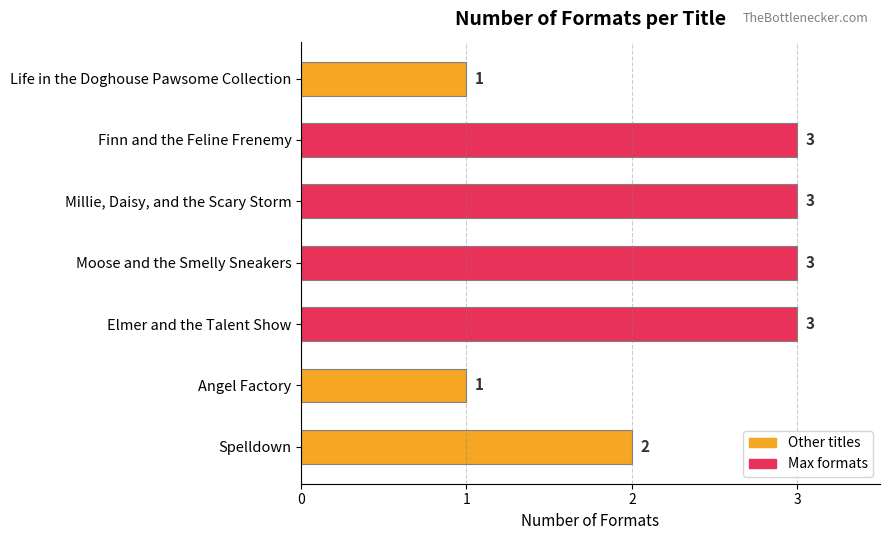

What is the greatest value displayed?

3